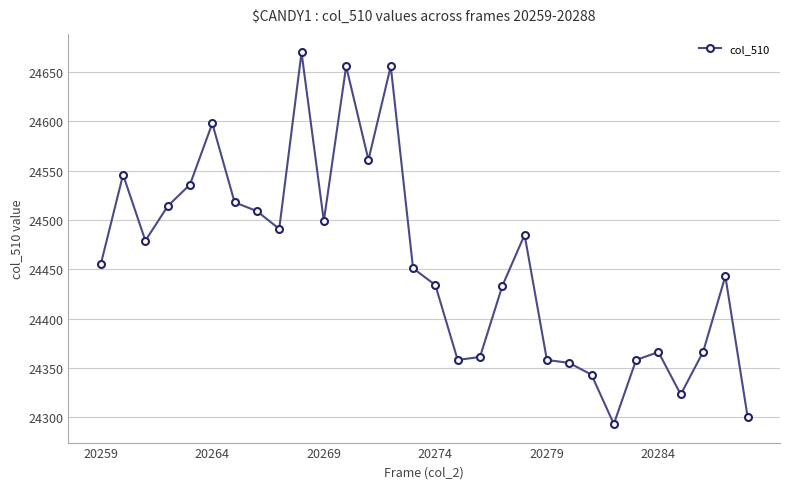

What is the value of the 10th point from the left?

24670